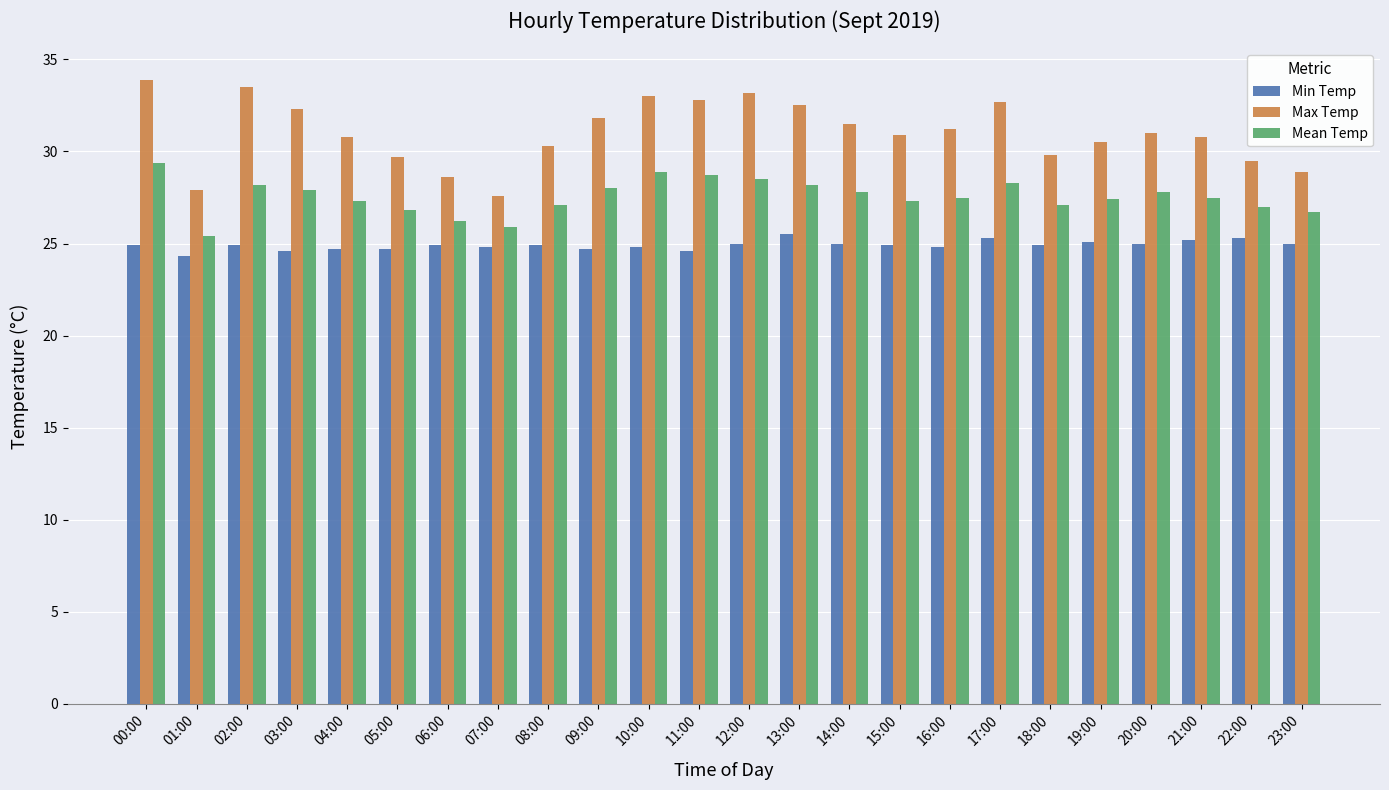

How many groups of bars are there?

24